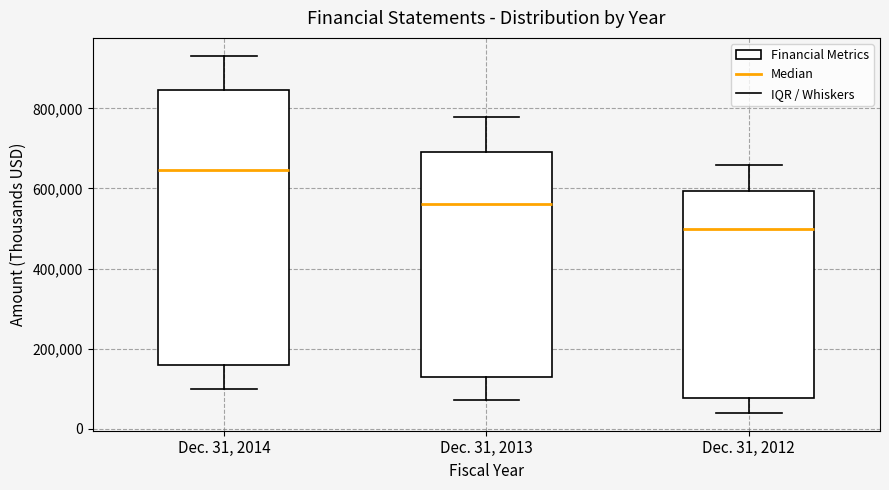

Comparing the boxes themselves (not the whiskers), which one is the tallest?

Dec. 31, 2014